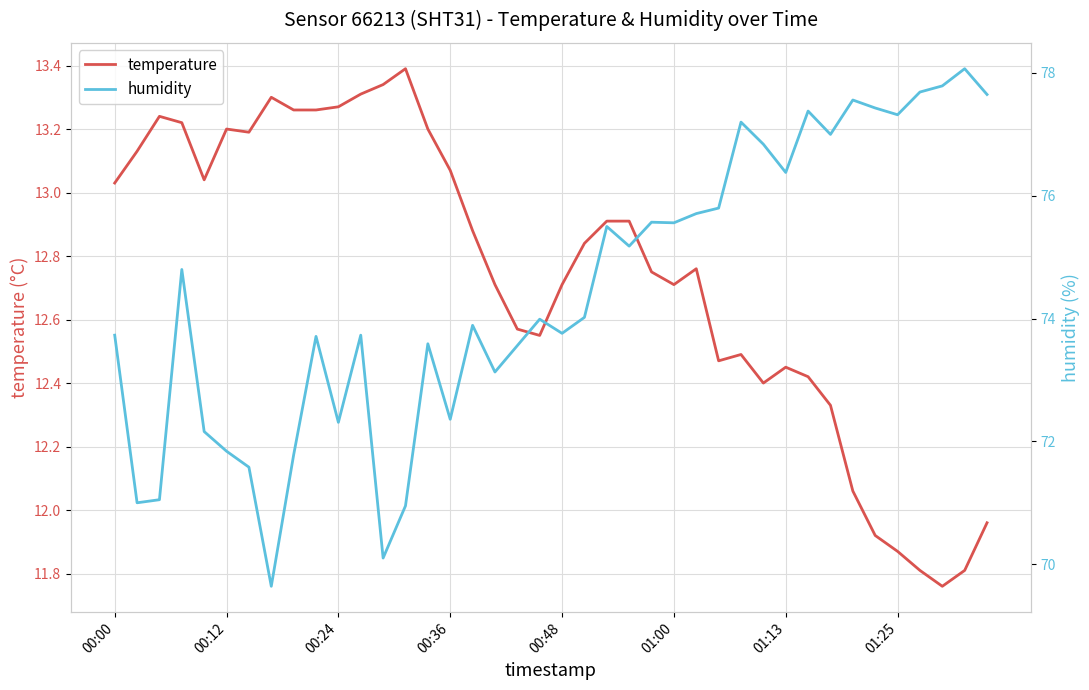

List the series in order of their peak value, lowest first.

temperature, humidity